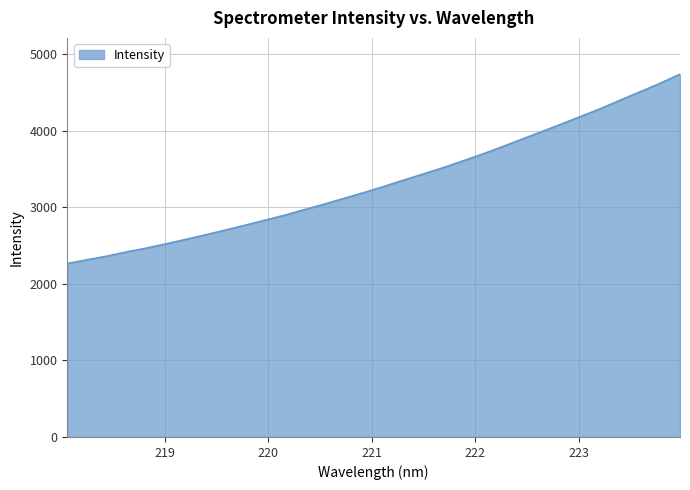

What is the minimum value shown in the chart?

2266.9